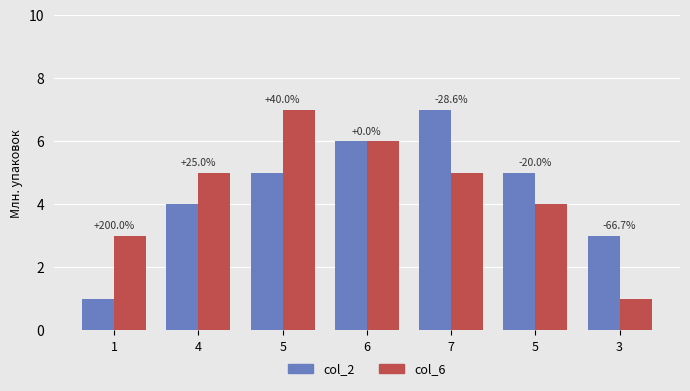

How many col_6 values are between 3 and 6?

5